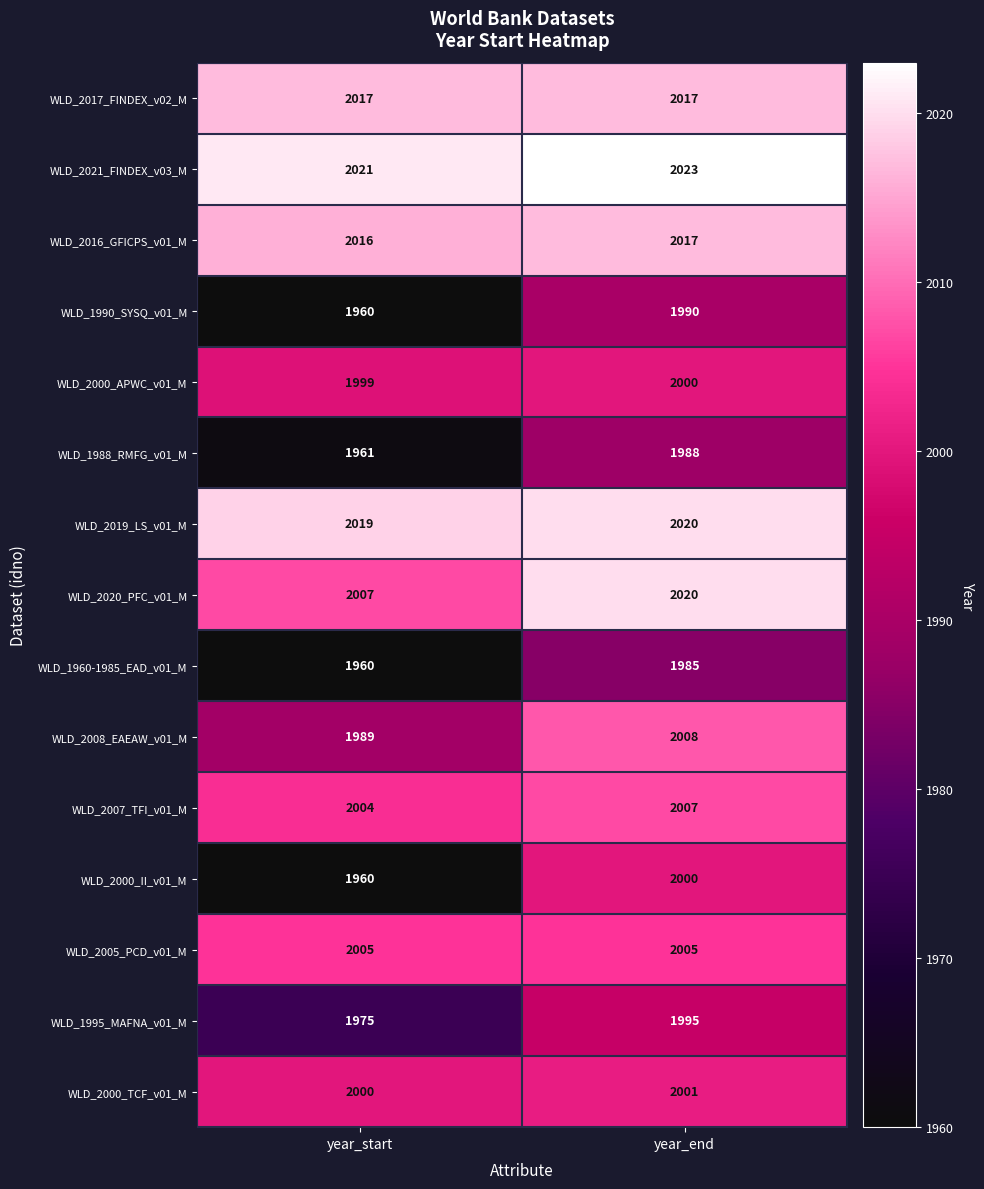

List the labels in order of WLD_2000_TCF_v01_M value, smallest first.

year_start, year_end